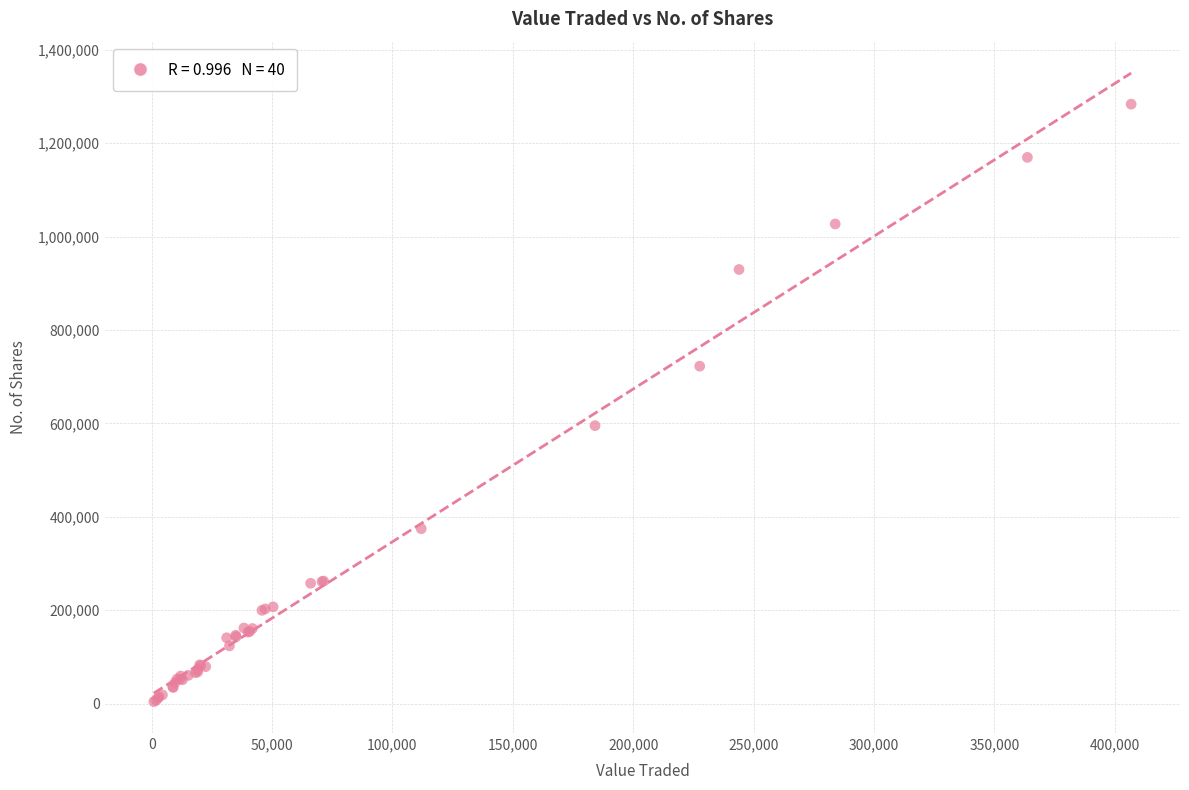

What Y value in the scatter plot is closest to 643996?

595269